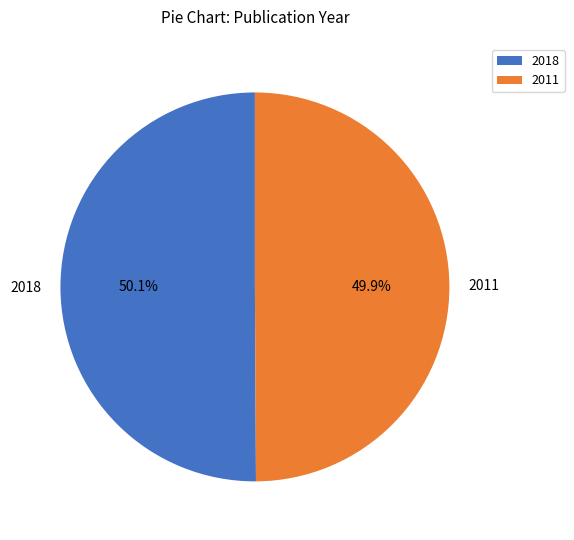

What portion of the pie excludes 2018?

49.9%